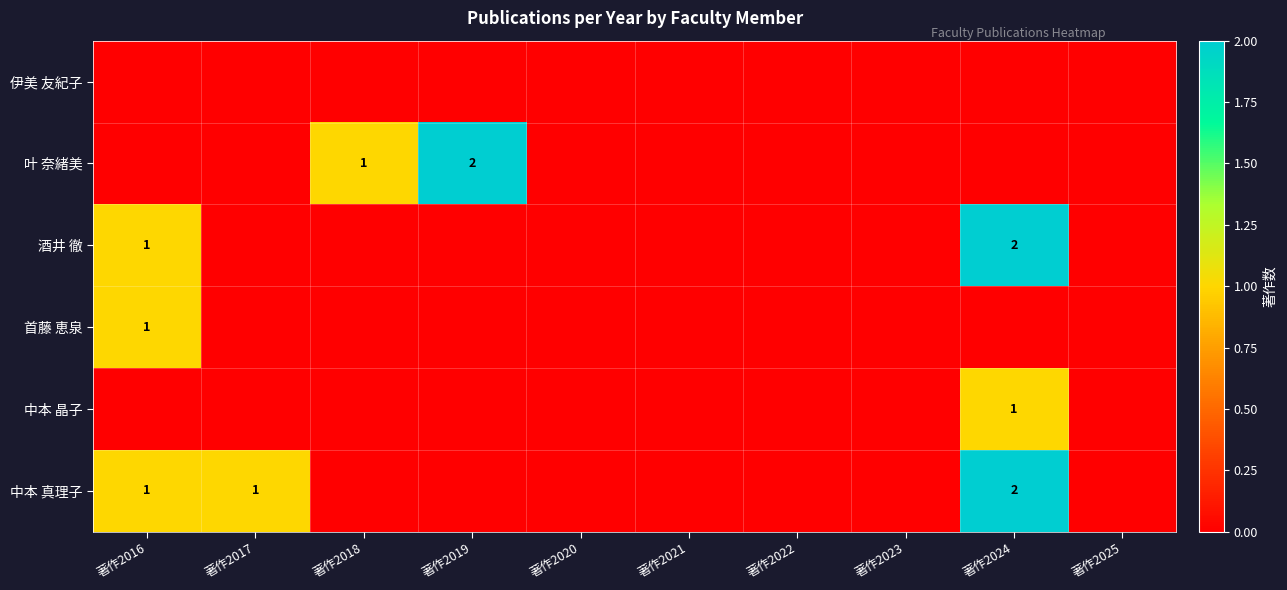

What is the sum of the 中本 真理子 values at 著作2017 and 著作2024?

3